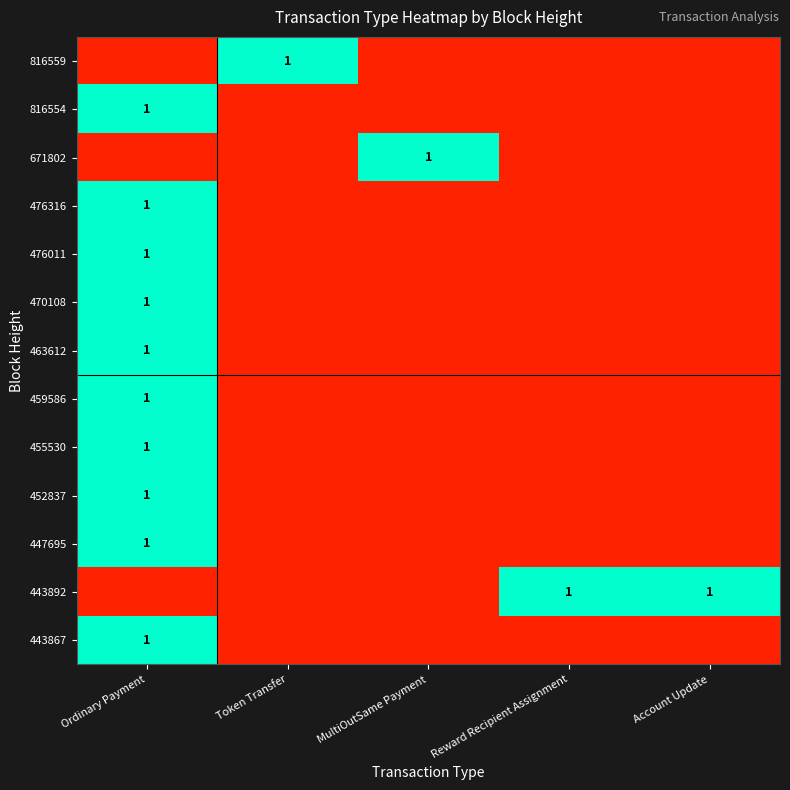

Is it true that 816559 equals 1 at Token Transfer?

True